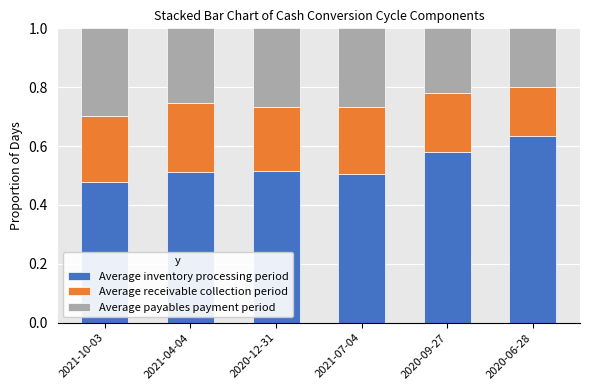

Where is Average inventory processing period nearest to the value 0?

2021-10-03